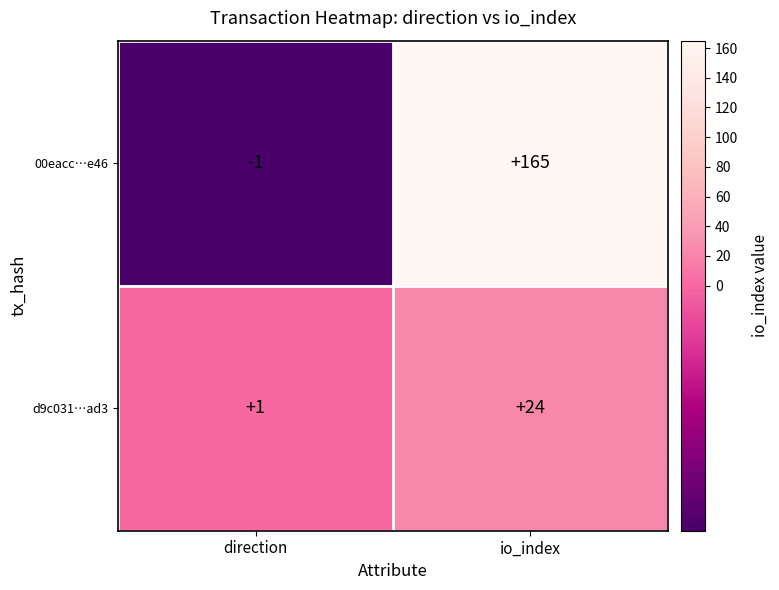

What is the sum of the 00eacc…e46 values at io_index and direction?

164